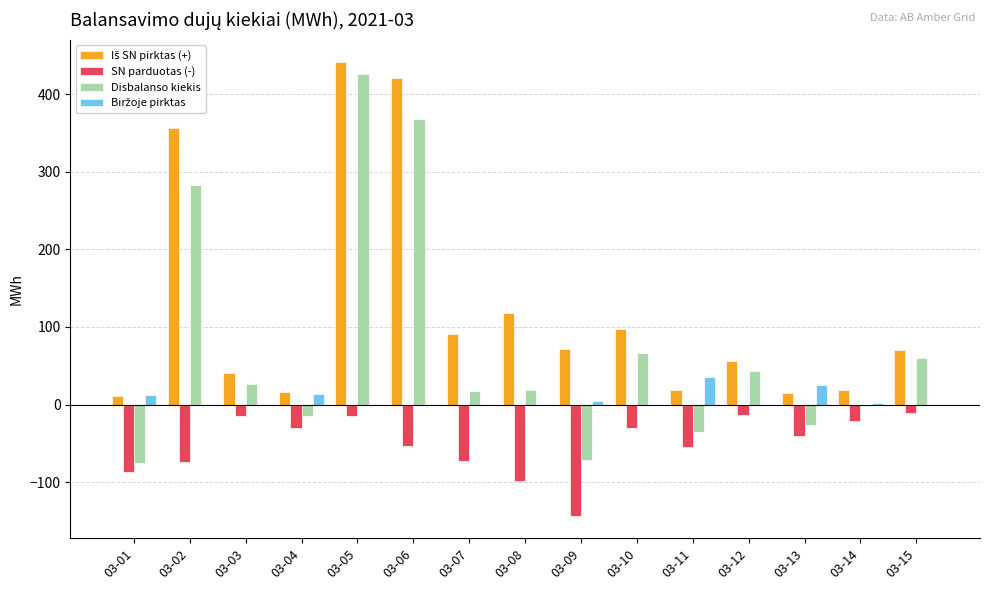

What is the total value across all series at 03-11?

-35.4